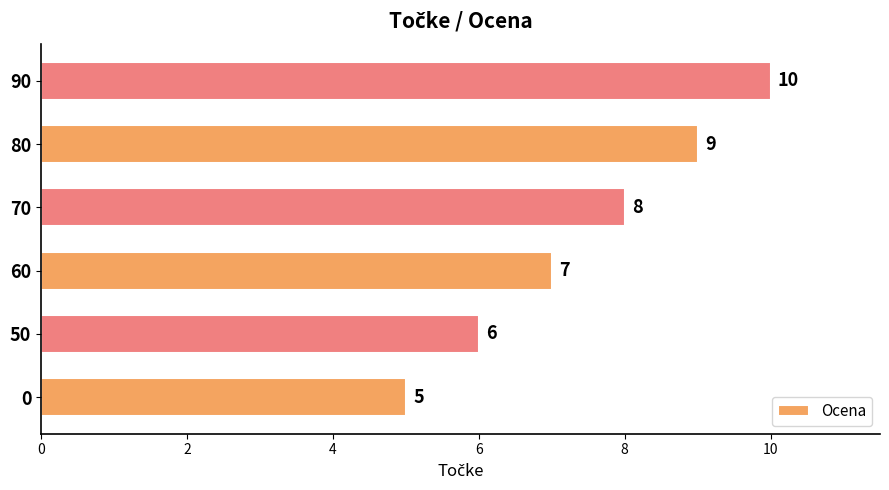

At which category does the chart reach its peak across all series?

90